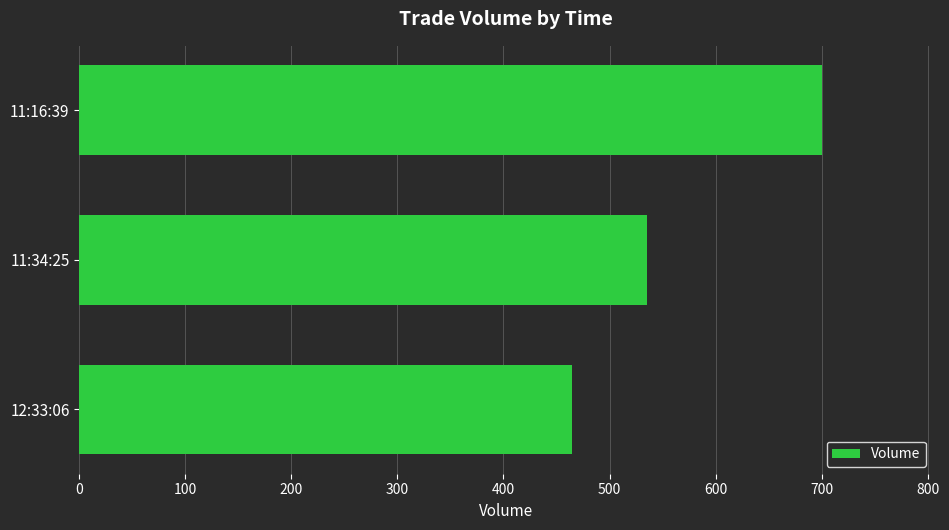

The value at 11:34:25 is 535. True or false?

True